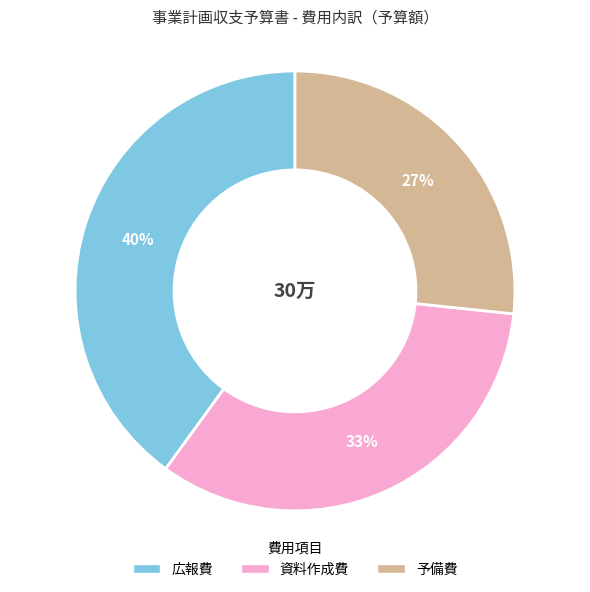

Rank the categories by value from highest to lowest.

広報費, 資料作成費, 予備費